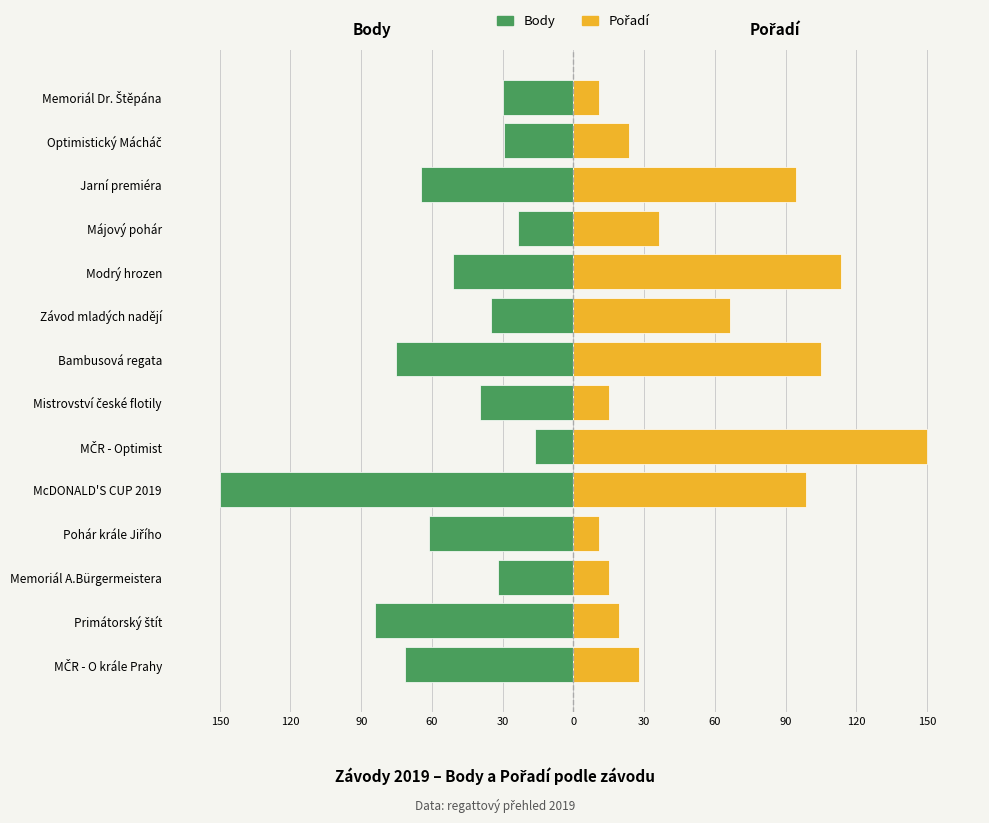

Which series changed the most between Pohár krále Jiřího and Jarní premiéra?

Pořadí